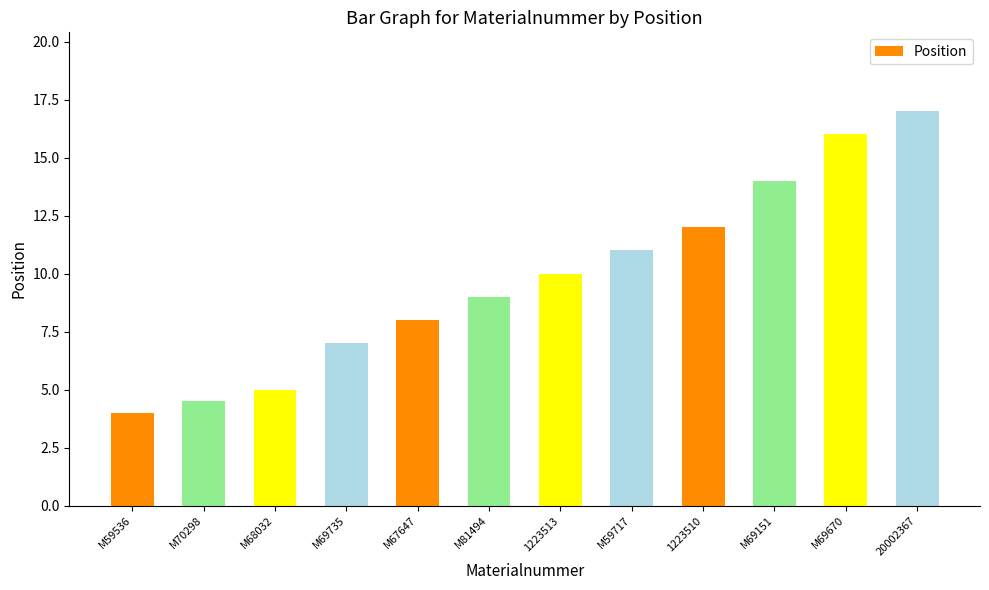

Reading right to left, what are all the values shown in this chart?

20002367=17.0	M69670=16.0	M69151=14.0	1223510=12.0	M59717=11.0	1223513=10.0	M81494=9.0	M67647=8.0	M69735=7.0	M68032=5.0	M70298=4.5	M59536=4.0